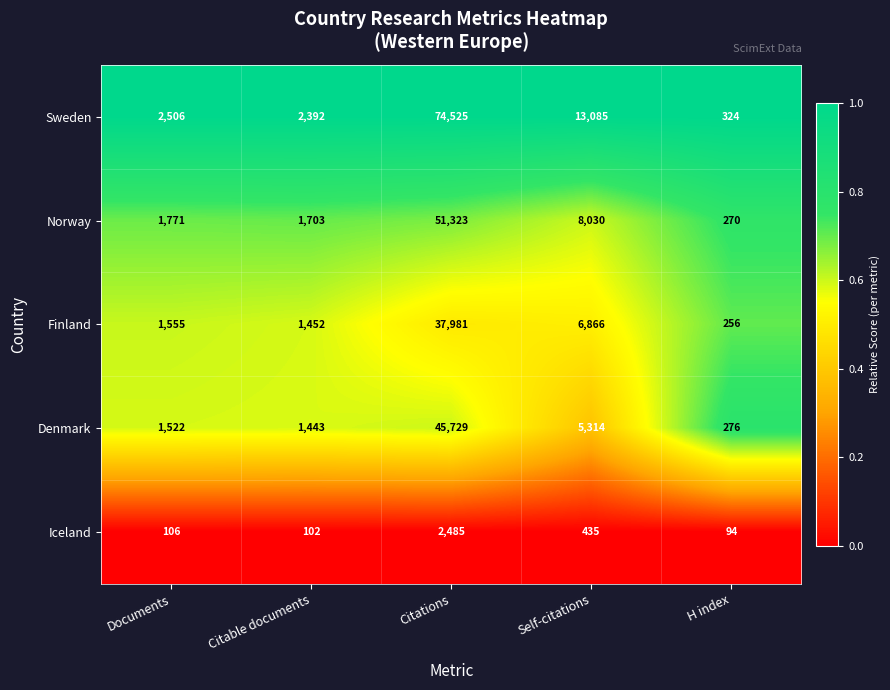

What is the difference between the highest and lowest values at Self-citations?

12650